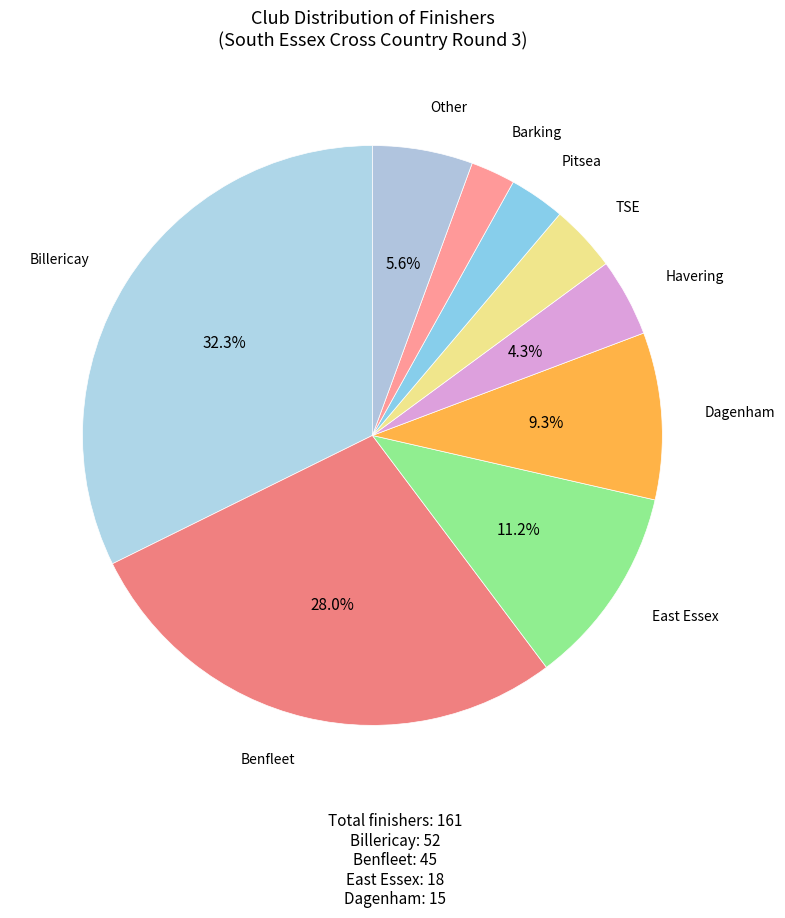

Count the number of slices in the pie.

9